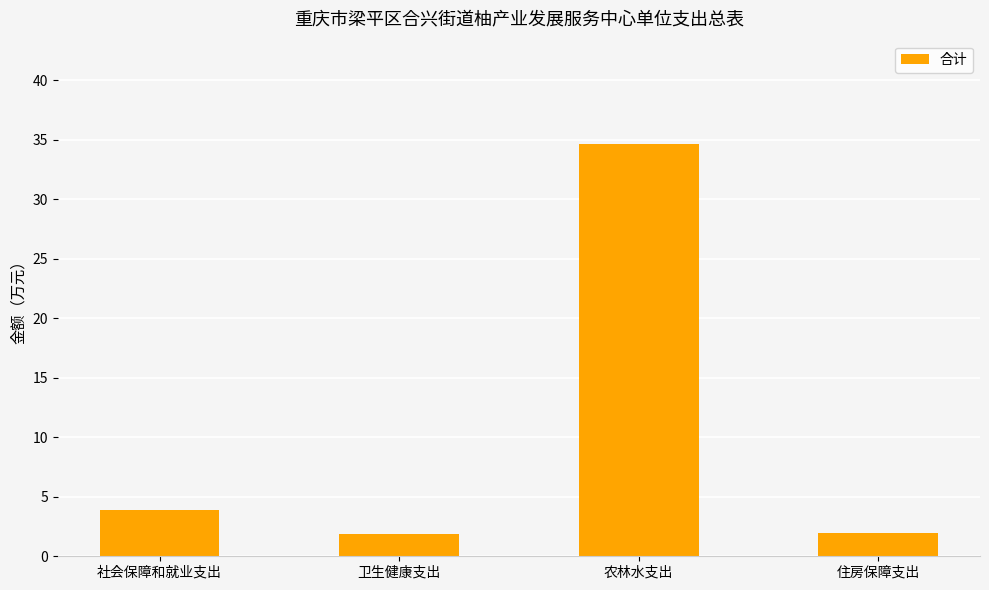

Approximately how many times larger is the value at 卫生健康支出 compared to 住房保障支出?

1.0